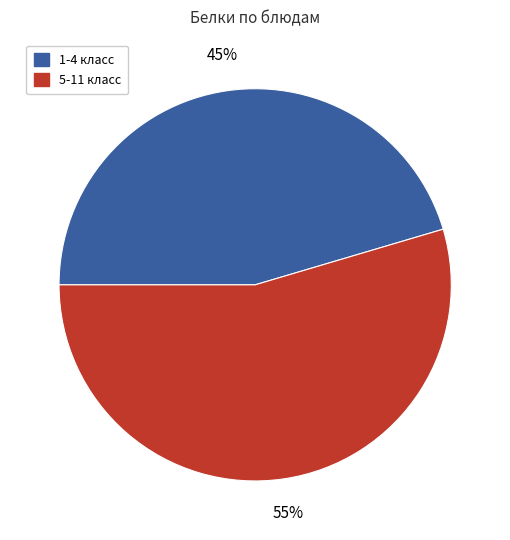

To the nearest percent, what portion does 5-11 класс represent?

55%